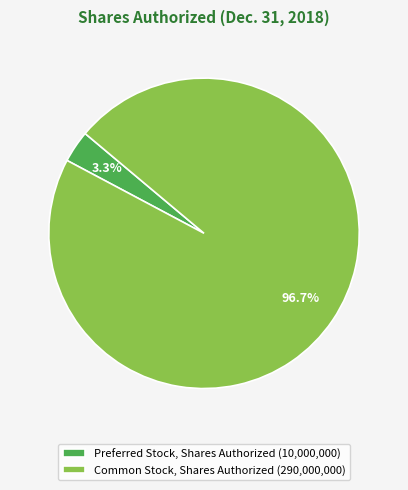

Which slice is the smallest?

Preferred Stock, Shares Authorized